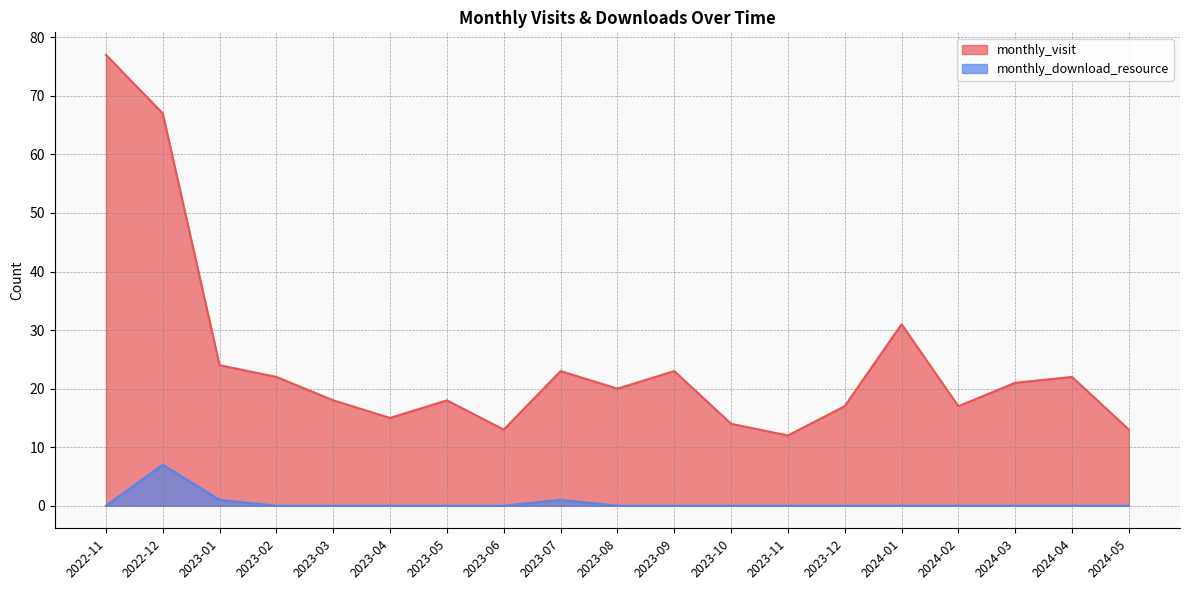

Rank the series at 2023-08 from highest to lowest value.

monthly_visit, monthly_download_resource